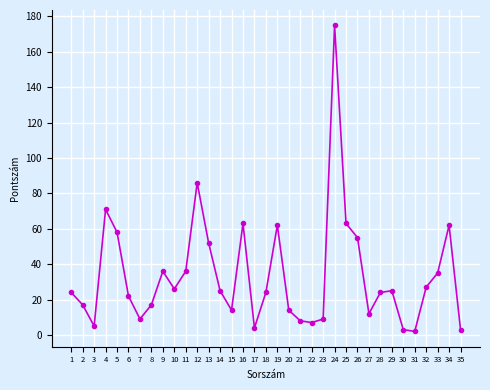

What is the greatest value displayed?

175